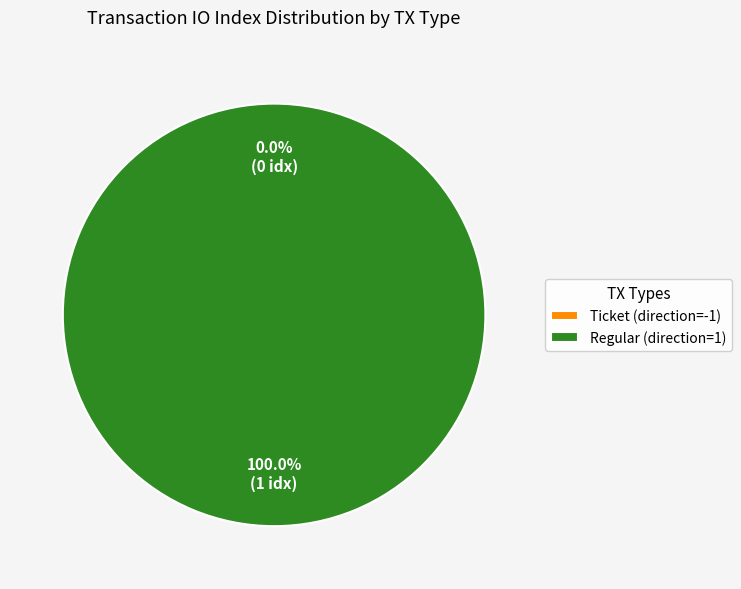

Which has a higher value, Regular (direction=1) or Ticket (direction=-1)?

Regular (direction=1)